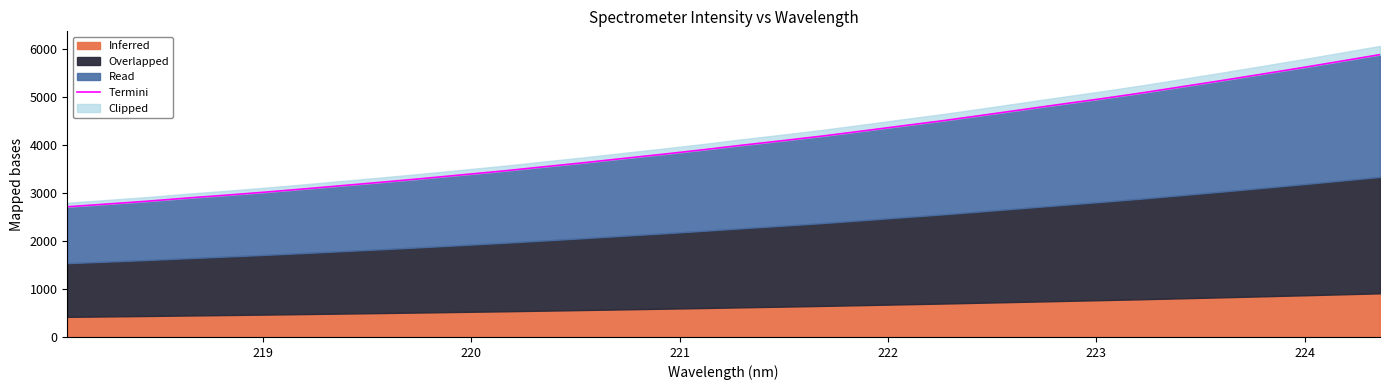

Is it true that the value at 10 is 1863.7?

False